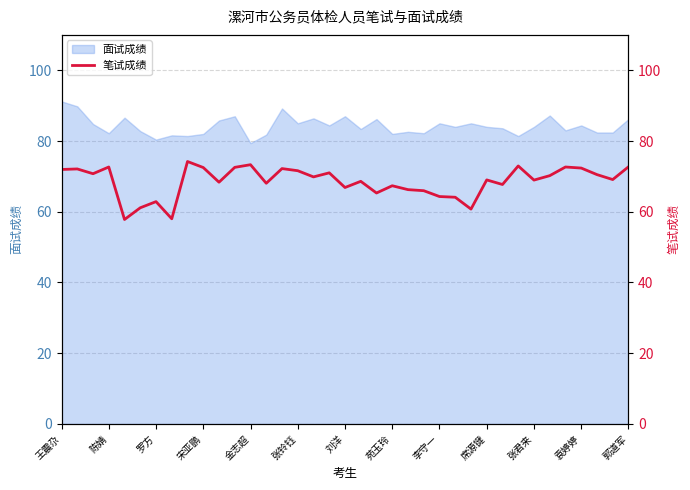

True or false: the data has more than 1 interior local peaks.

True